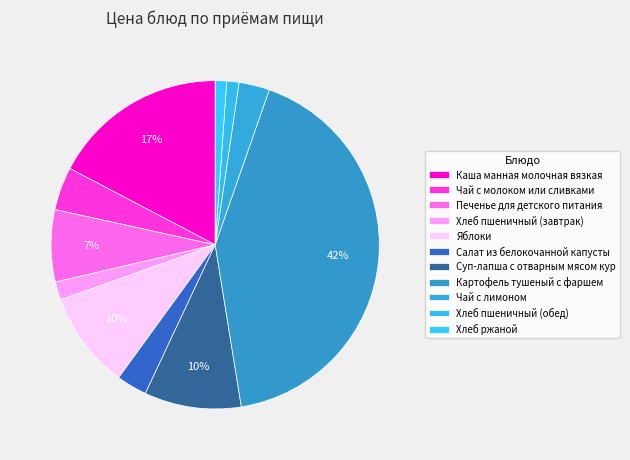

How many segments does this pie chart have?

11